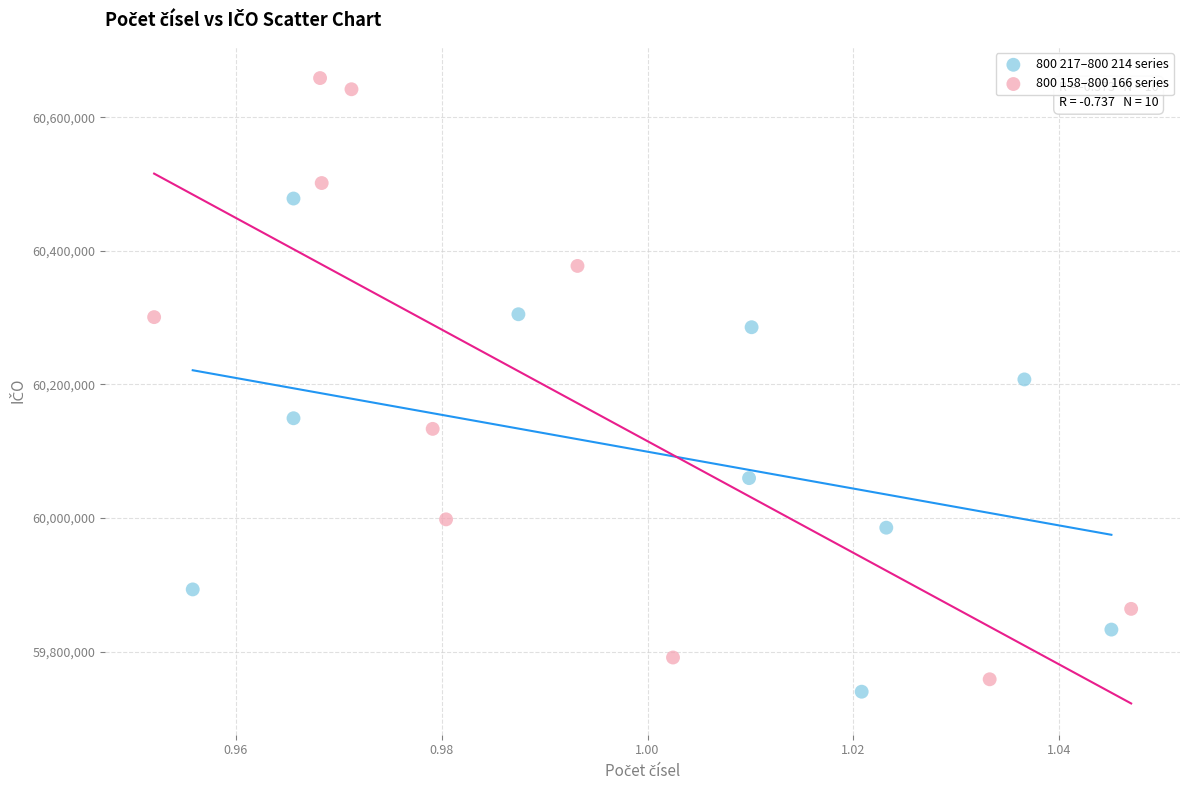

Which series has the largest Y range (max minus min)?

800 158–800 166 series